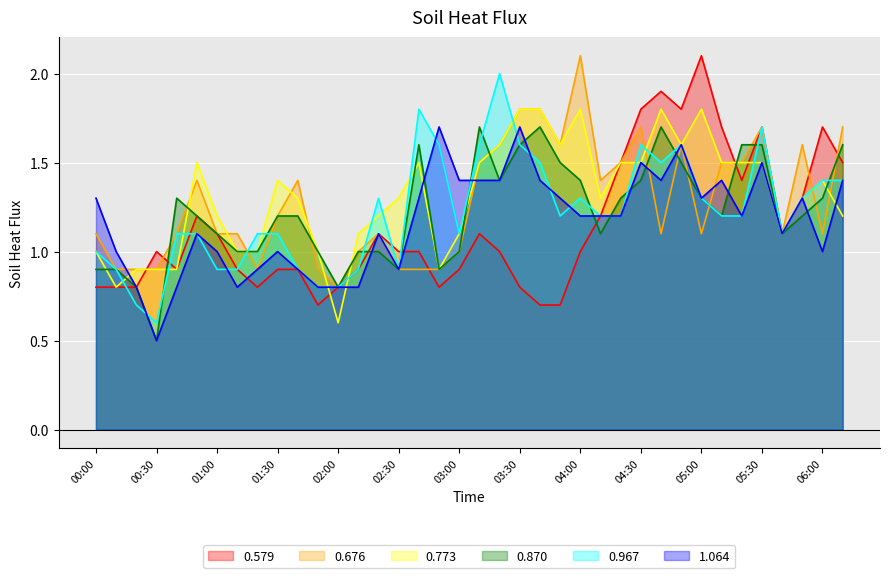

What are all the series names shown in the legend?

0.579, 0.676, 0.773, 0.870, 0.967, 1.064